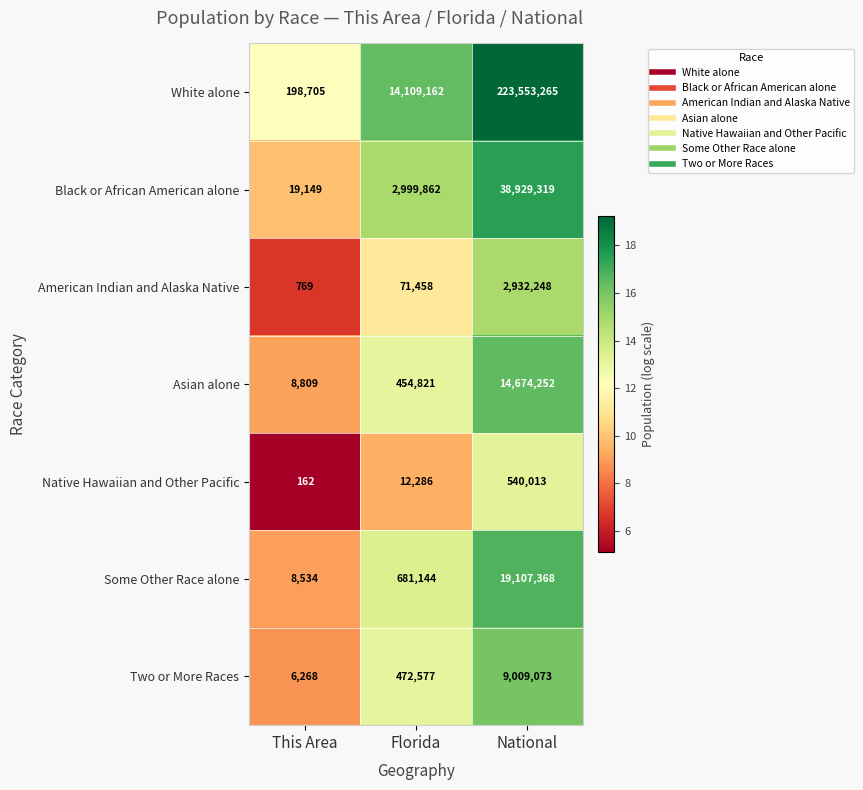

Count the number of categories in the chart.

3